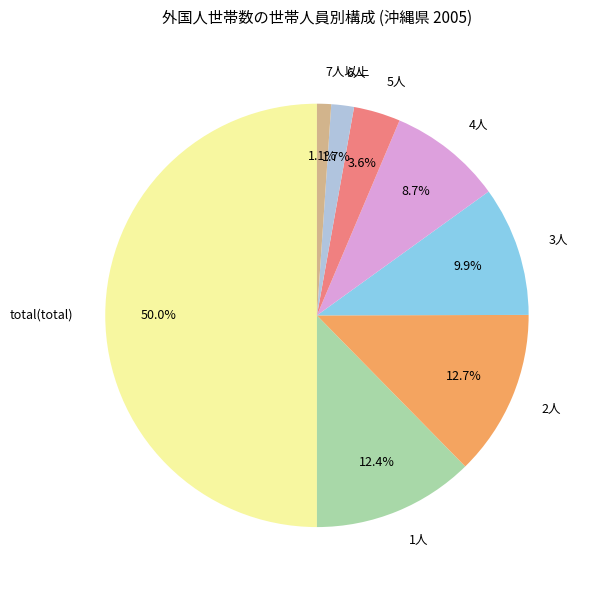

To the nearest percent, what is the average slice percentage?

12%